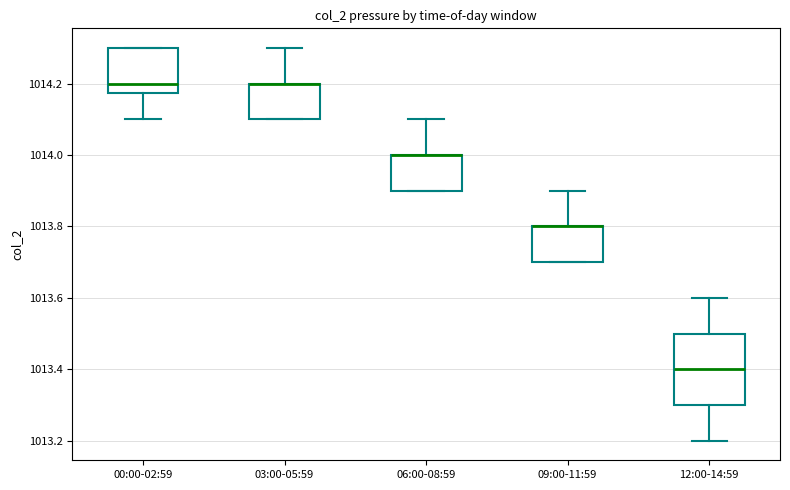

Where is the upper edge of the box for 03:00-05:59 on the y-axis? The values are not printed on the chart, so give them approximately, as read against the axis.

1014.20